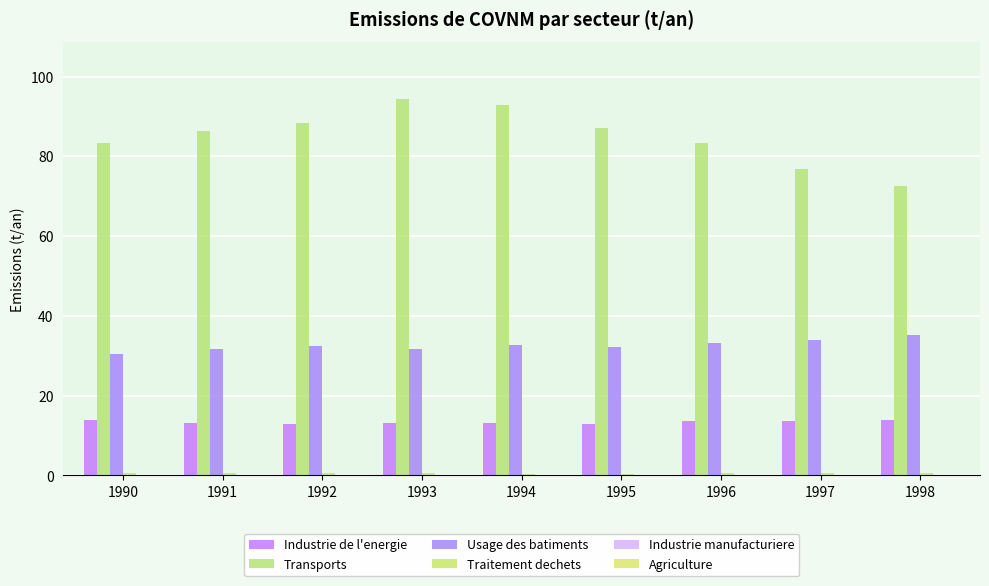

How many groups of bars are there?

9